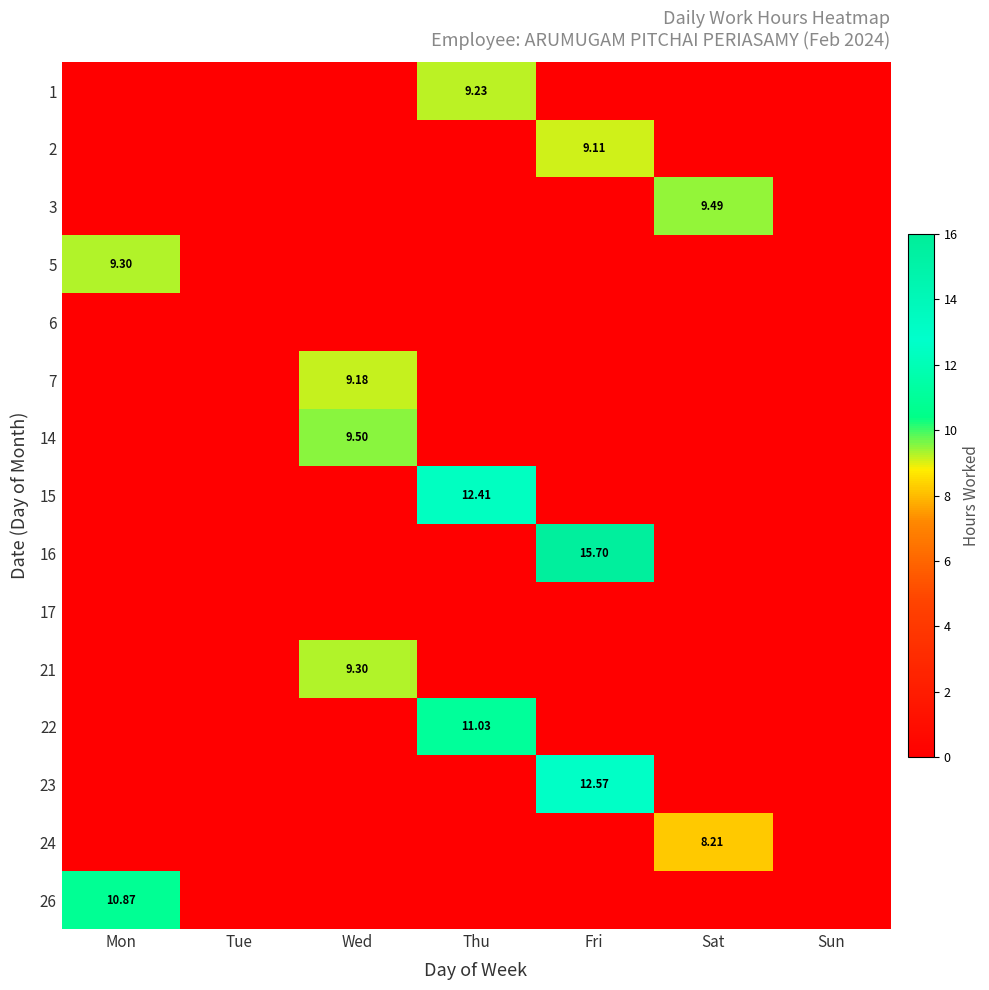

Which series has the widest spread of values?

16